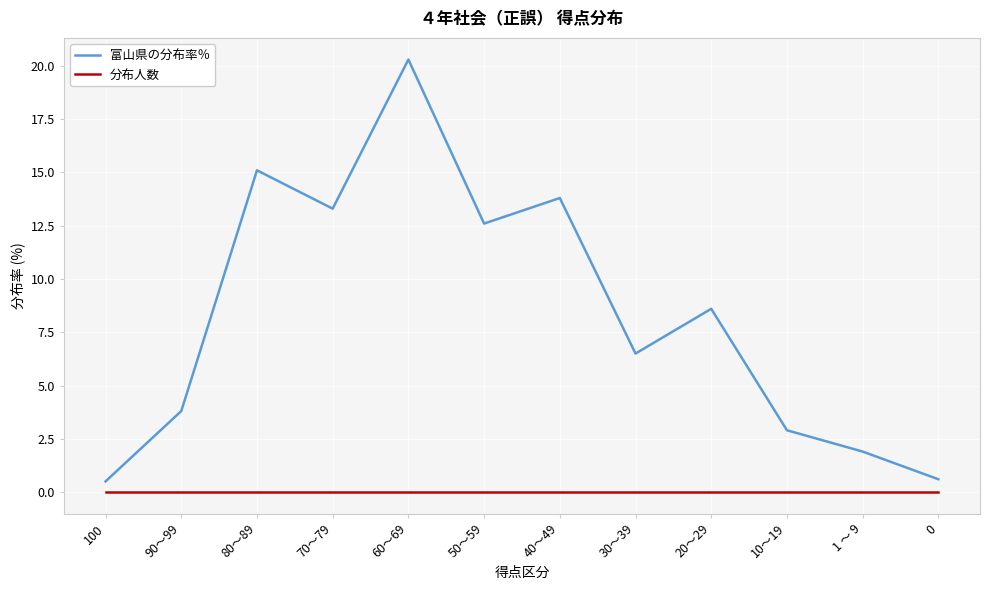

At how many categories does at least one series exceed 0?

12